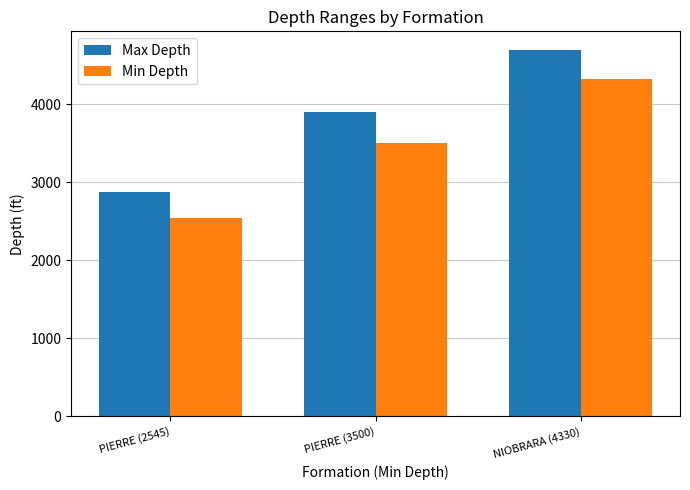

The Min Depth series shows 7694 at NIOBRARA (4330). True or false?

False